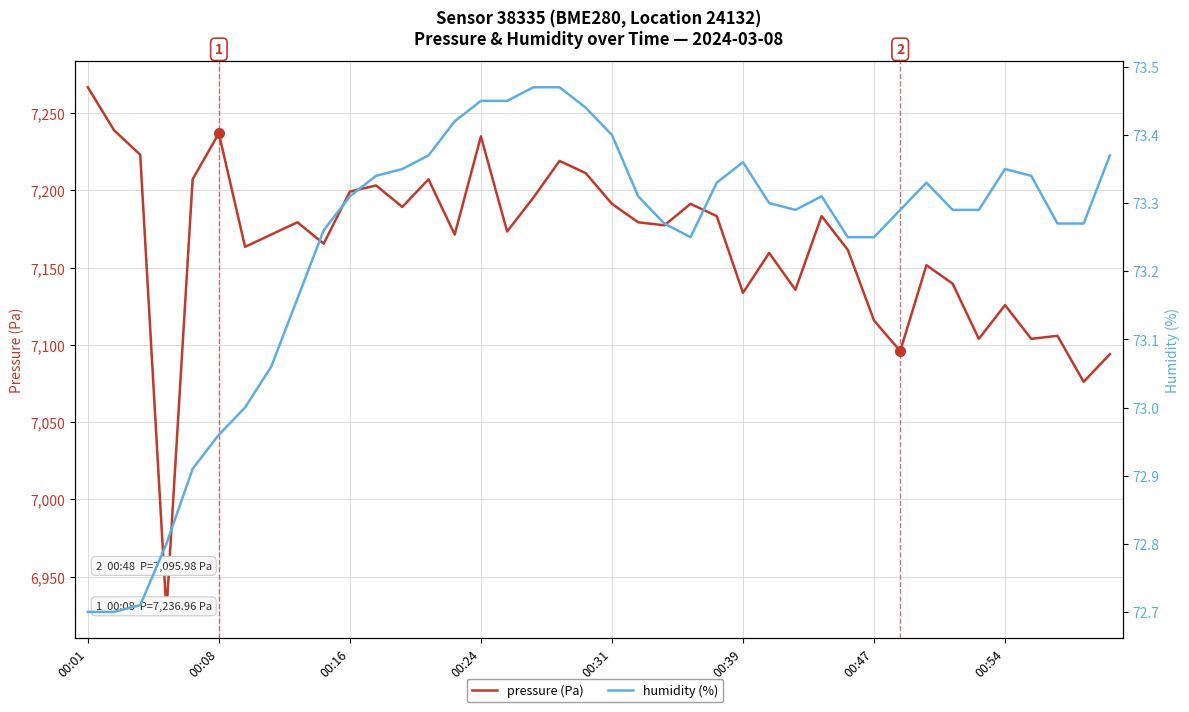

True or false: humidity (%) and pressure (Pa) intersect in this chart.

False